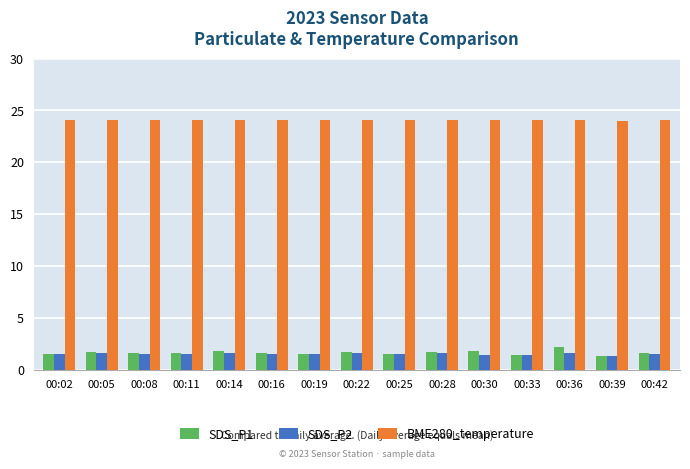

What is the lowest value of the SDS_P1 series?

1.4